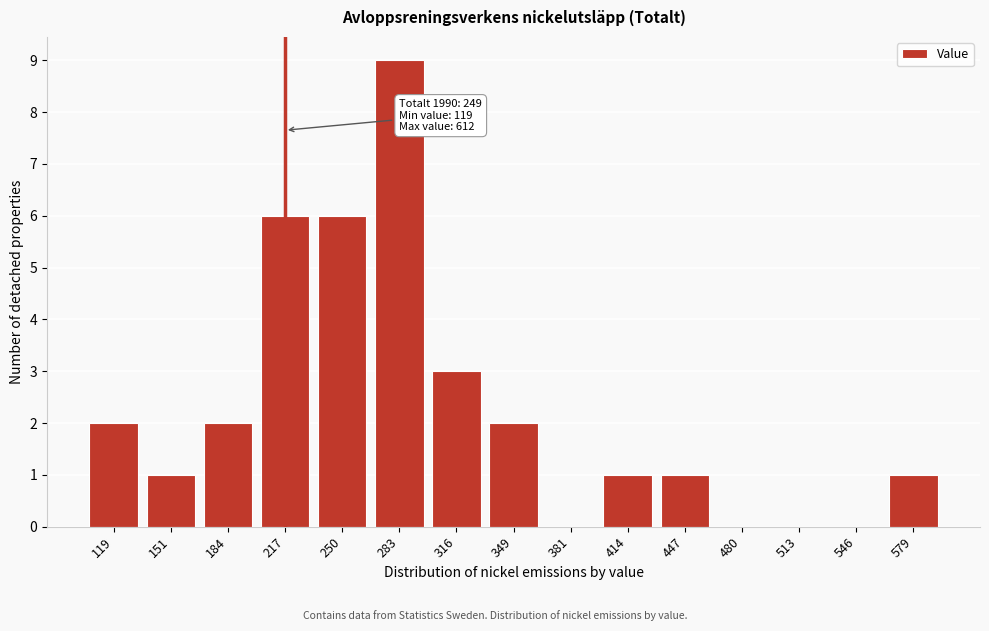

Reading right to left, list all the values displayed in this chart.

579=1	546=0	513=0	480=0	447=1	414=1	381=0	349=2	316=3	283=9	250=6	217=6	184=2	151=1	119=2